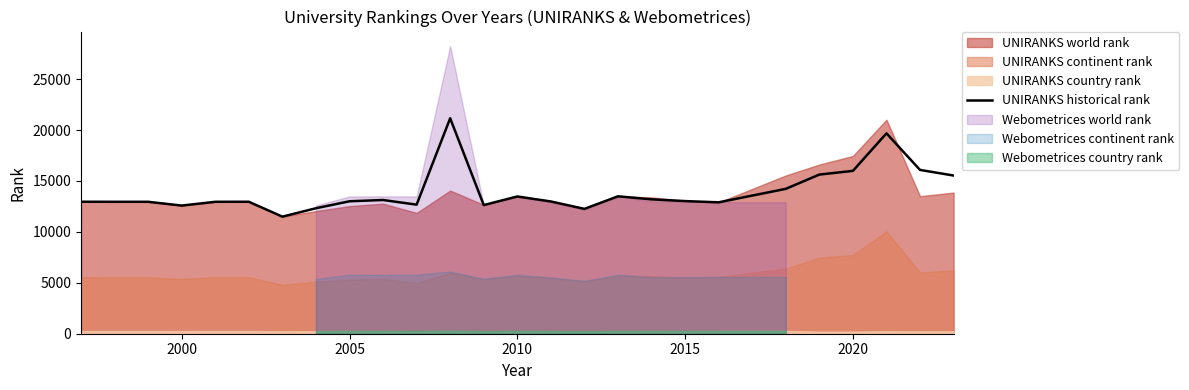

Count the number of categories in the chart.

26